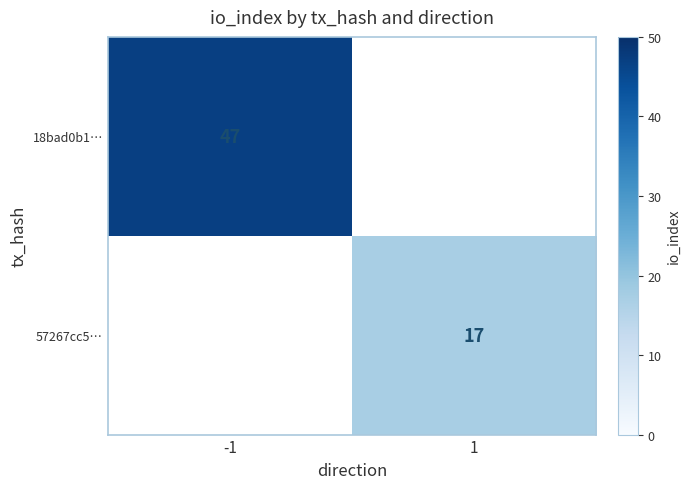

Which label corresponds to the smallest value in the chart?

1